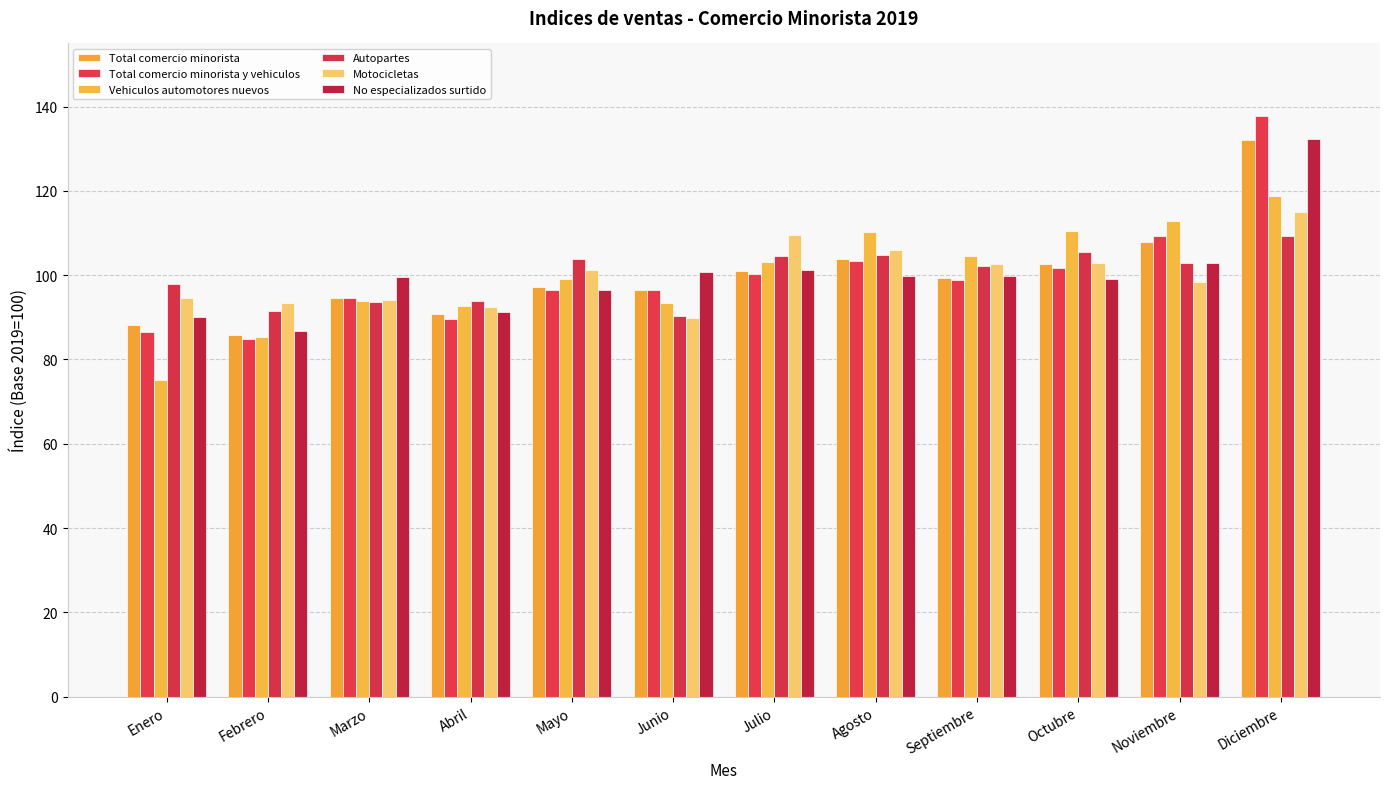

Are the bars grouped side by side (vs. stacked)?

Yes